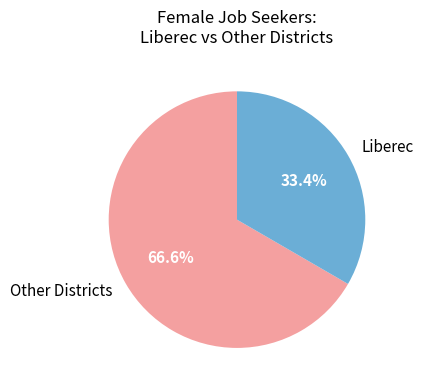

Count the number of slices in the pie.

2